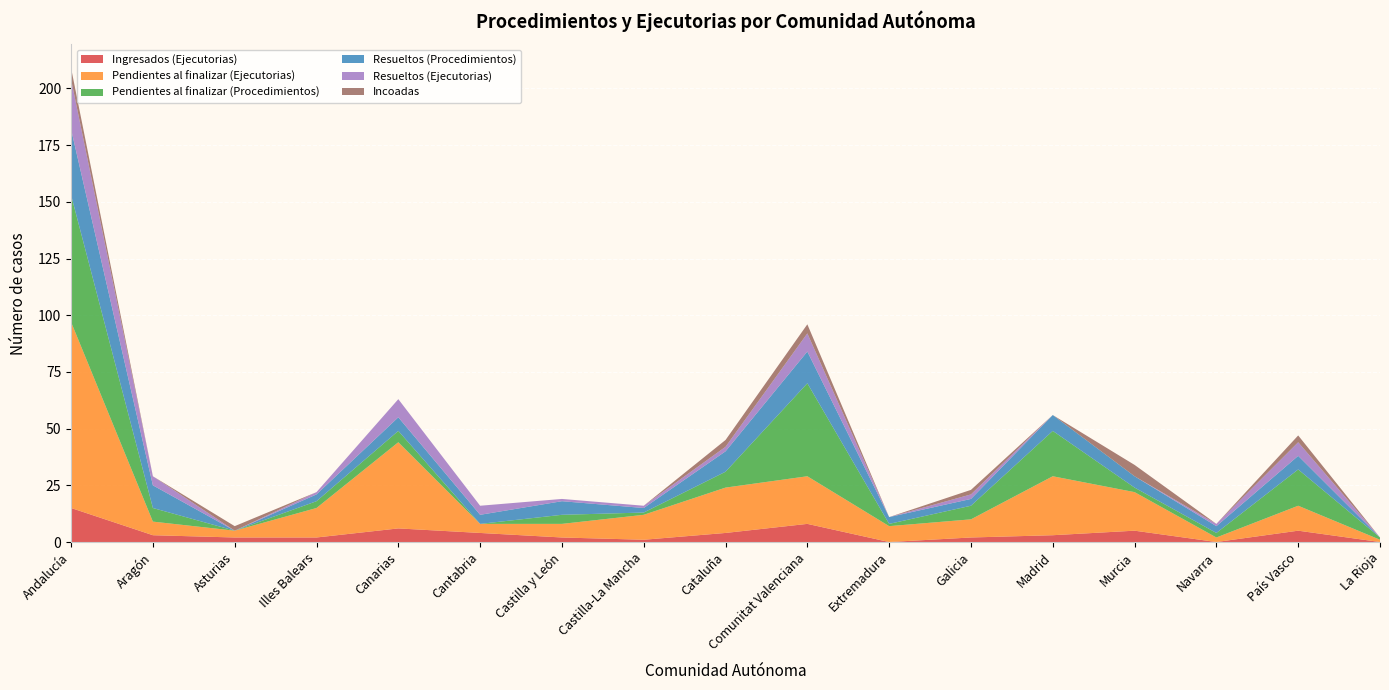

Reading left to right, what are all the values shown in this chart?

Ingresados (Ejecutorias): Andalucía=15	Aragón=3	Asturias=2	Illes Balears=2	Canarias=6	Cantabria=4	Castilla y León=2	Castilla-La Mancha=1	Cataluña=4	Comunitat Valenciana=8	Extremadura=0	Galicia=2	Madrid=3	Murcia=5	Navarra=0	País Vasco=5	La Rioja=0
Pendientes al finalizar (Ejecutorias): Andalucía=82	Aragón=6	Asturias=3	Illes Balears=13	Canarias=38	Cantabria=4	Castilla y León=6	Castilla-La Mancha=11	Cataluña=20	Comunitat Valenciana=21	Extremadura=7	Galicia=8	Madrid=26	Murcia=17	Navarra=2	País Vasco=11	La Rioja=1
Pendientes al finalizar (Procedimientos): Andalucía=56	Aragón=6	Asturias=0	Illes Balears=3	Canarias=5	Cantabria=0	Castilla y León=4	Castilla-La Mancha=1	Cataluña=7	Comunitat Valenciana=41	Extremadura=1	Galicia=6	Madrid=20	Murcia=2	Navarra=2	País Vasco=16	La Rioja=1
Resueltos (Procedimientos): Andalucía=29	Aragón=10	Asturias=0	Illes Balears=3	Canarias=6	Cantabria=4	Castilla y León=6	Castilla-La Mancha=2	Cataluña=9	Comunitat Valenciana=14	Extremadura=3	Galicia=3	Madrid=7	Murcia=5	Navarra=3	País Vasco=6	La Rioja=0
Resueltos (Ejecutorias): Andalucía=22	Aragón=4	Asturias=0	Illes Balears=1	Canarias=8	Cantabria=4	Castilla y León=1	Castilla-La Mancha=1	Cataluña=2	Comunitat Valenciana=8	Extremadura=0	Galicia=2	Madrid=0	Murcia=0	Navarra=1	País Vasco=6	La Rioja=0
Incoadas: Andalucía=5	Aragón=0	Asturias=2	Illes Balears=0	Canarias=0	Cantabria=0	Castilla y León=0	Castilla-La Mancha=0	Cataluña=3	Comunitat Valenciana=4	Extremadura=0	Galicia=2	Madrid=0	Murcia=5	Navarra=0	País Vasco=3	La Rioja=0